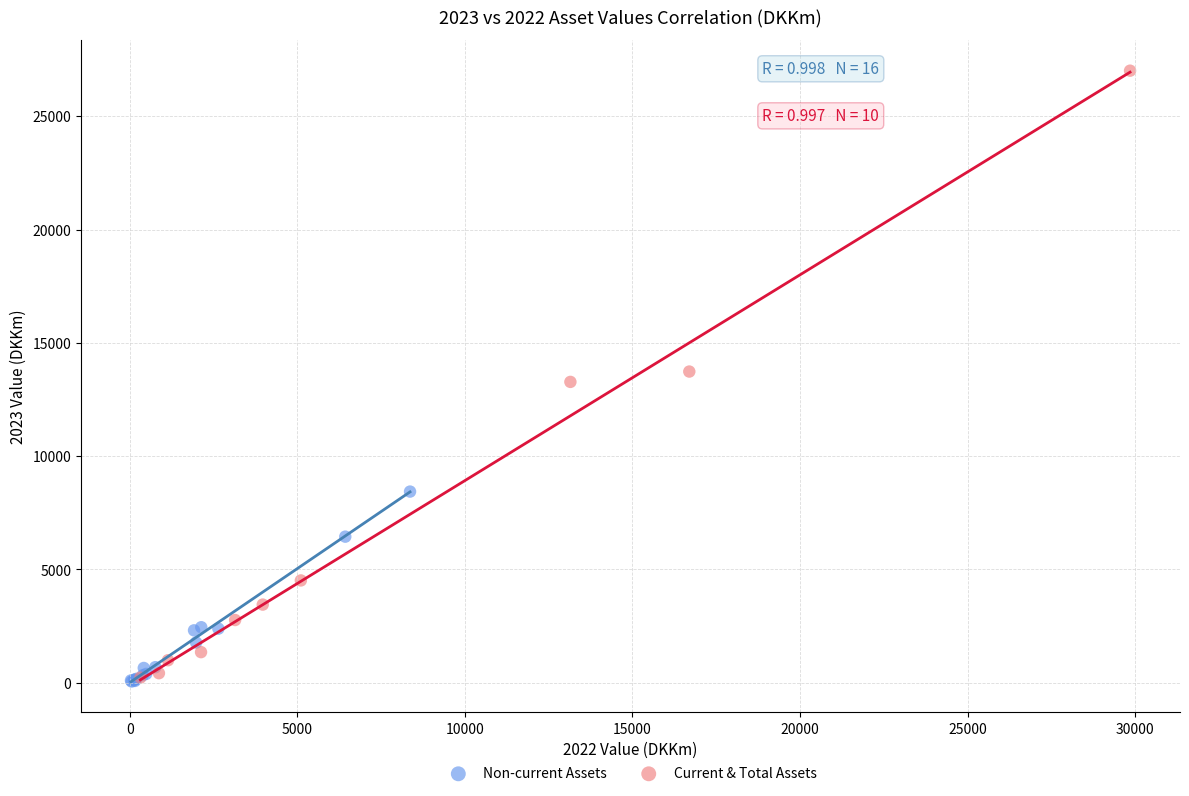

Which series has the largest Y range (max minus min)?

Current & Total Assets